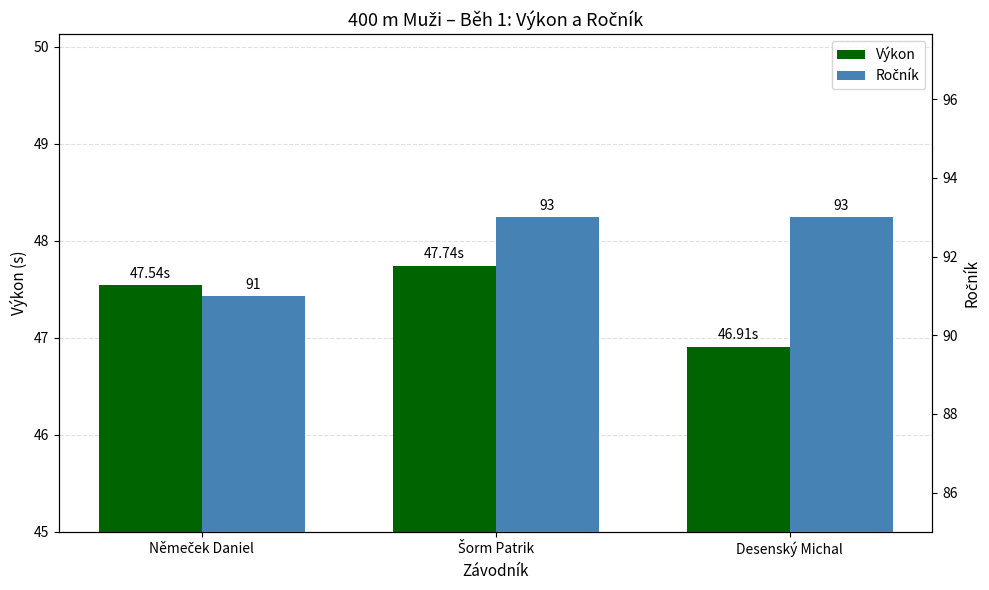

What is the value of the Výkon bar at the 2nd from the left?

47.7